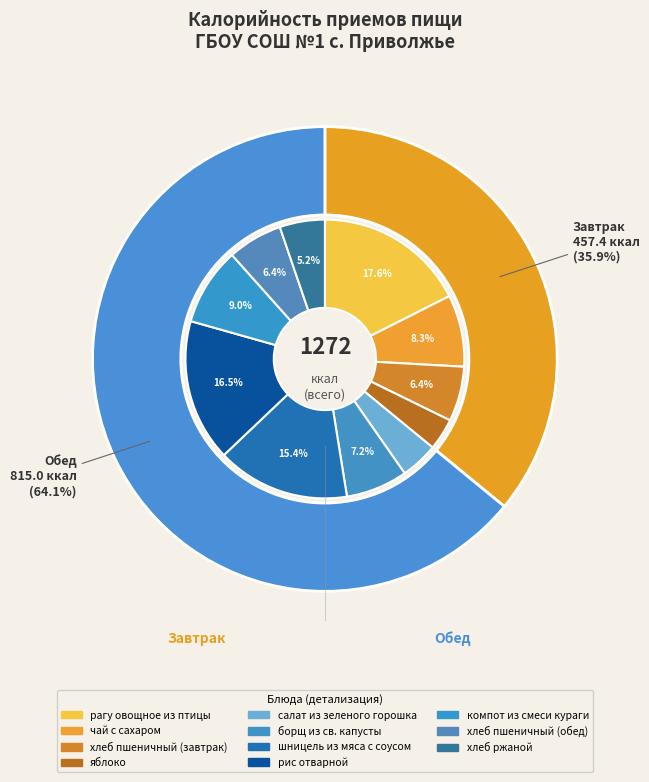

To the nearest percent, what is the average slice percentage?

50%